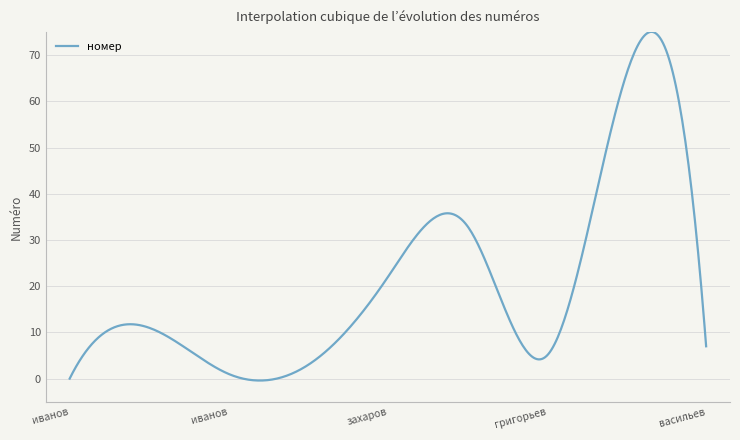

What is the greatest value displayed?

75.1